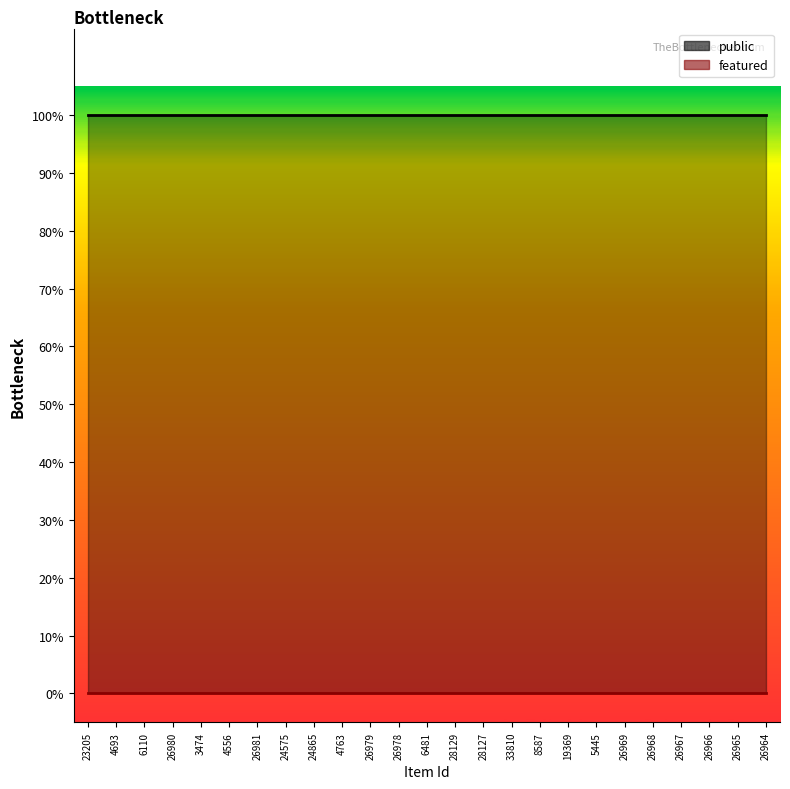

Which series has the widest spread of values?

public